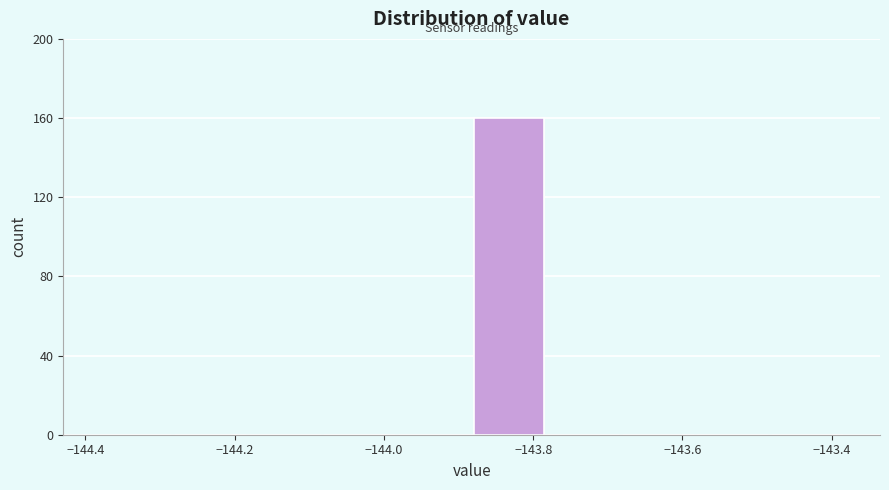

Reading left to right, transcribe this chart: for each bar, give the range it covers on the x-axis and its height. The values are not printed on the chart, so give them approximately, as read against the axis.

-144.38 to -144.28: 0
-144.28 to -144.18: 0
-144.18 to -144.08: 0
-144.08 to -143.98: 0
-143.98 to -143.88: 0
-143.88 to -143.78: 160
-143.78 to -143.68: 0
-143.68 to -143.58: 0
-143.58 to -143.48: 0
-143.48 to -143.38: 0